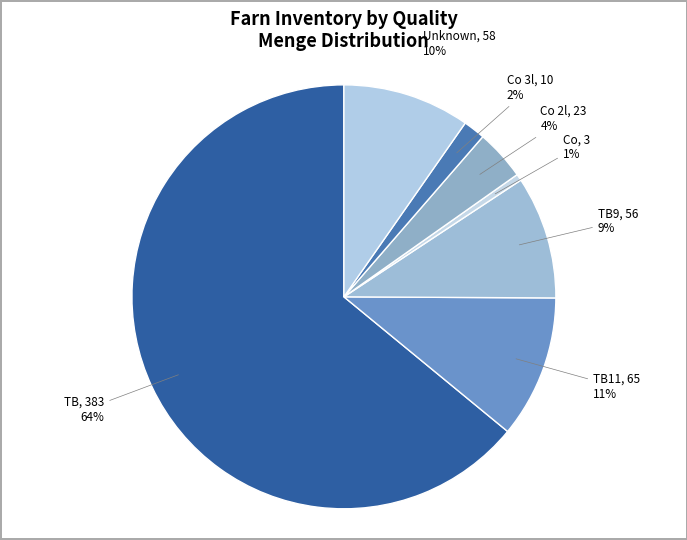

How many segments does this pie chart have?

7